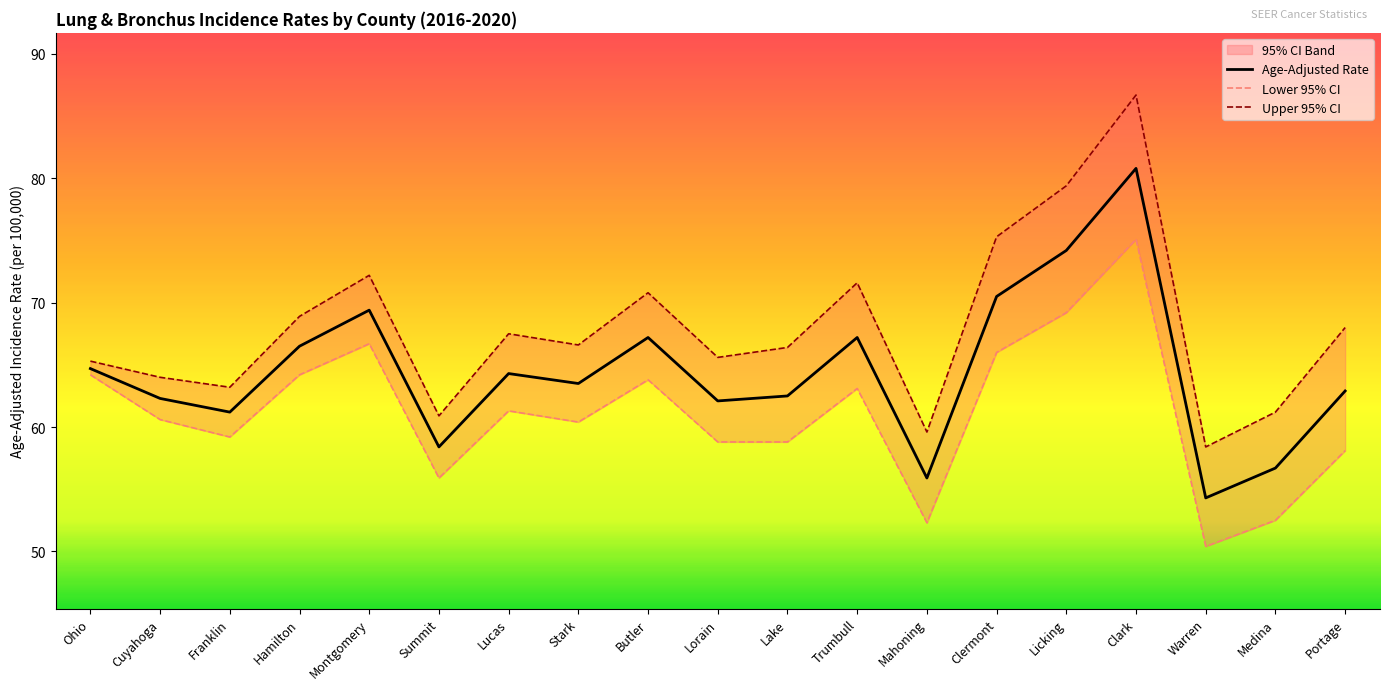

At how many categories does at least one series exceed 52?

19